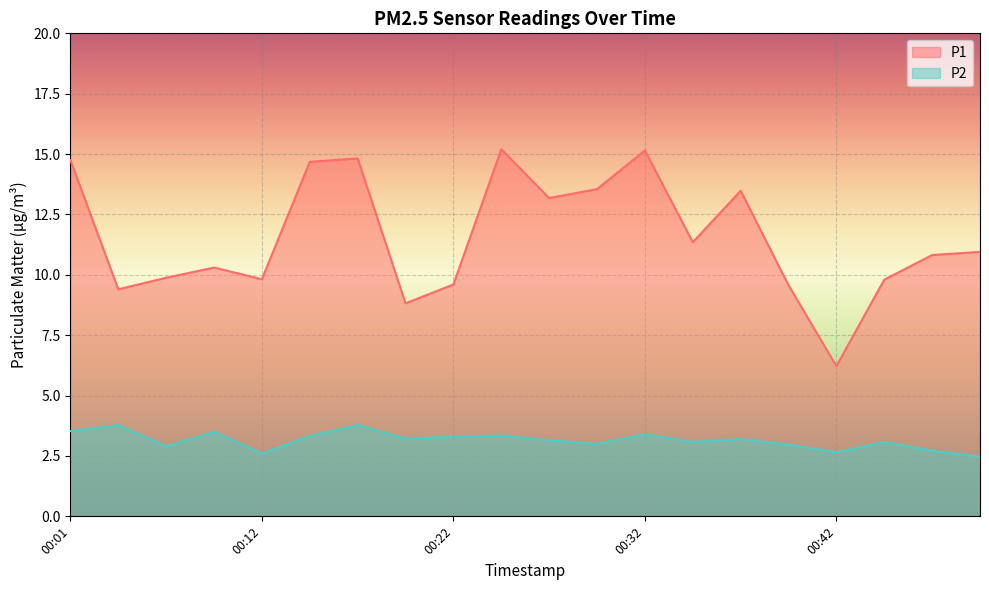

Rank the series by their maximum value, from highest to lowest.

P1, P2